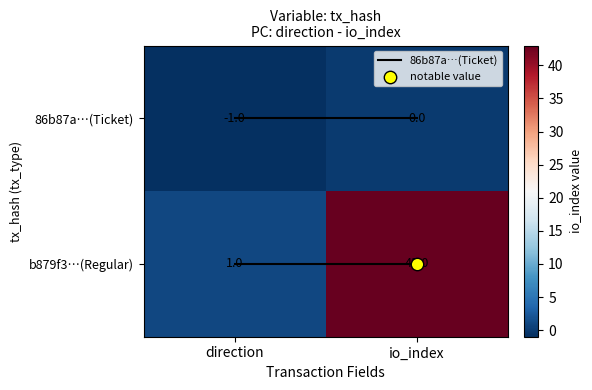

What is the total value across all series at io_index?

43